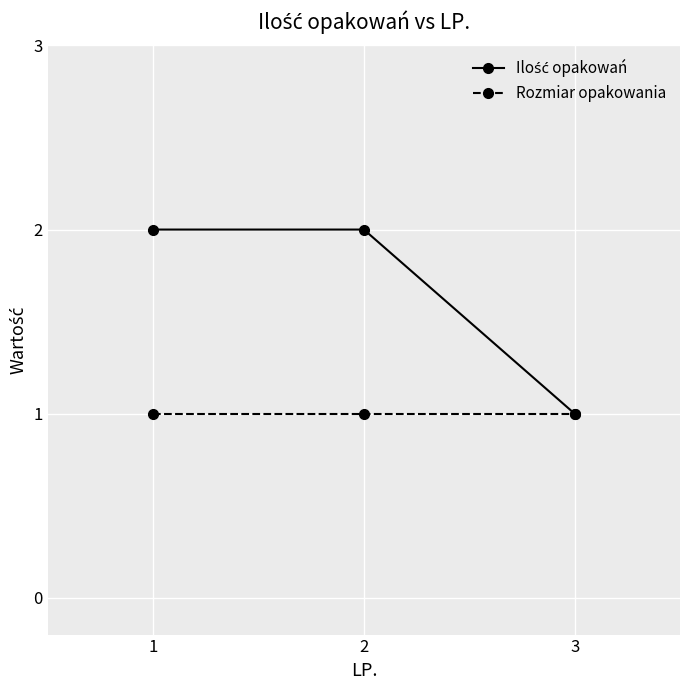

The Rozmiar opakowania series shows 1 at 1. True or false?

True